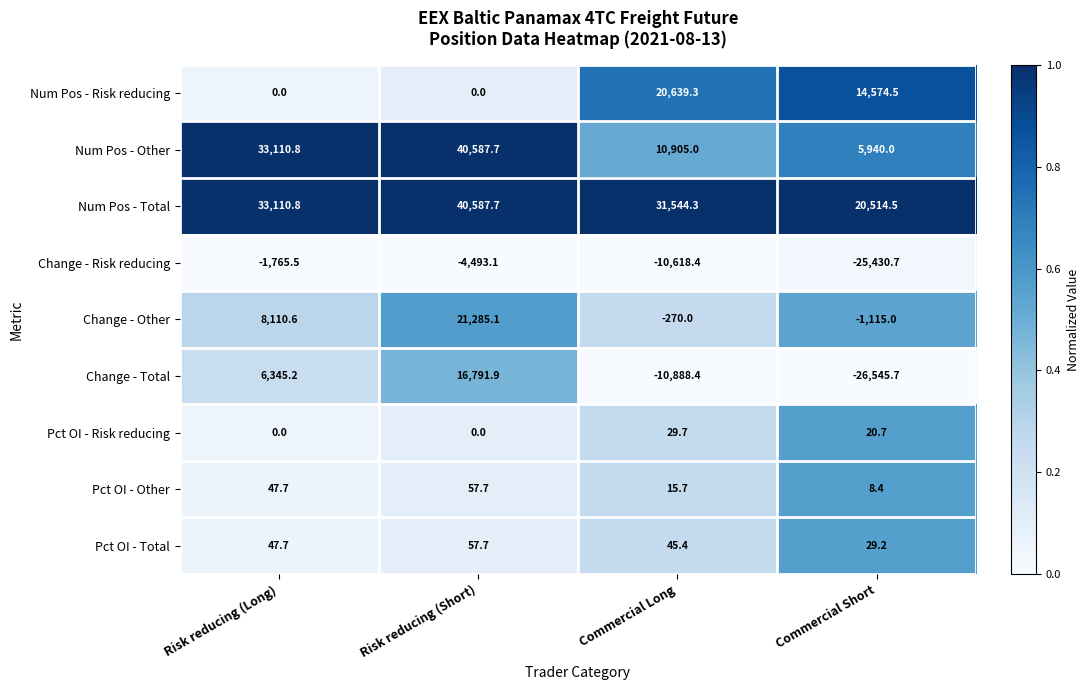

Which series changed the most between Commercial Long and Commercial Short?

Change - Total